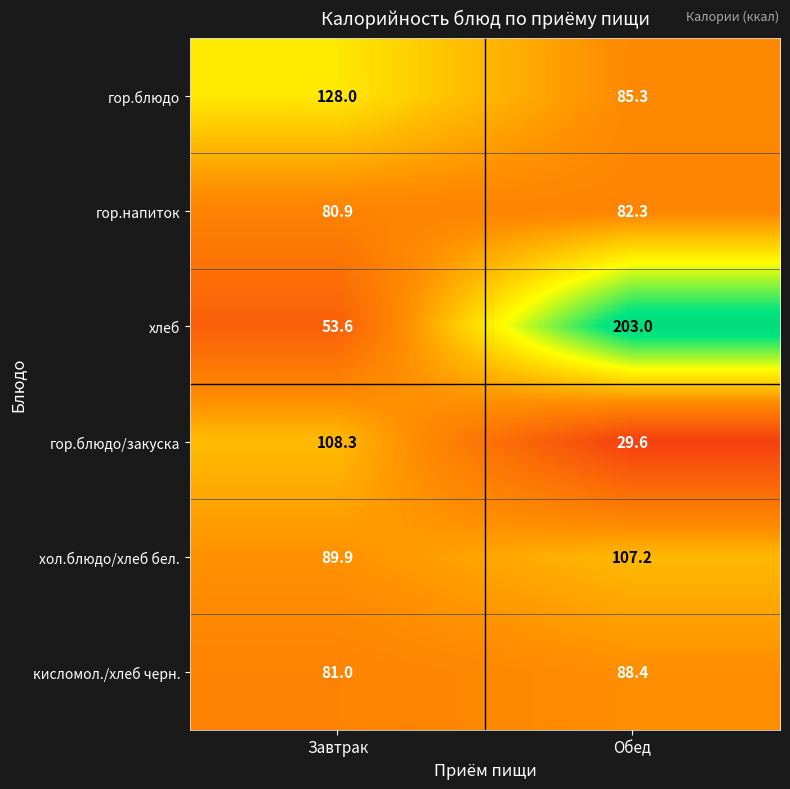

What is the approximate value of гор.напиток at Завтрак?

80.9